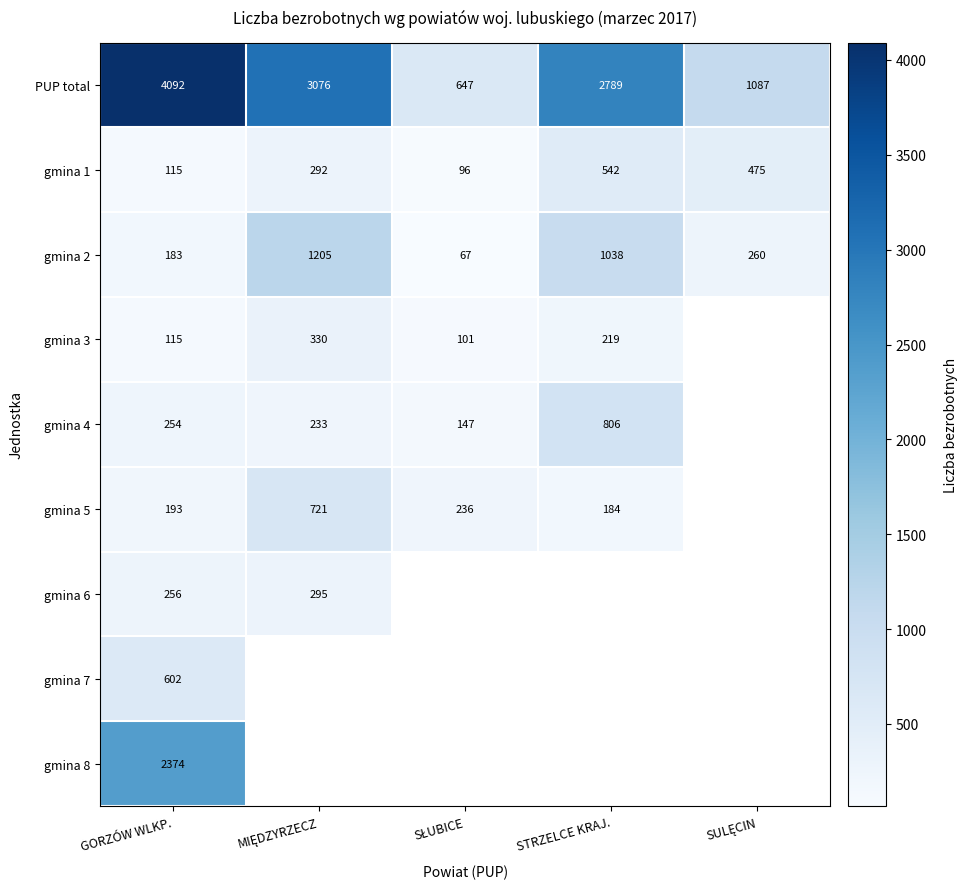

True or false: PUP total has a value of 2789 at STRZELCE KRAJ..

True